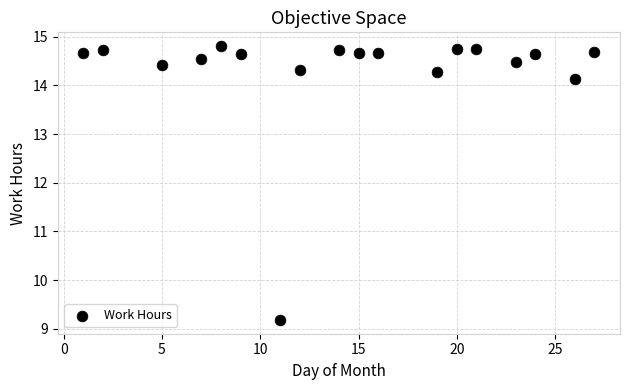

What Y value in the scatter plot is closest to 11?

9.2